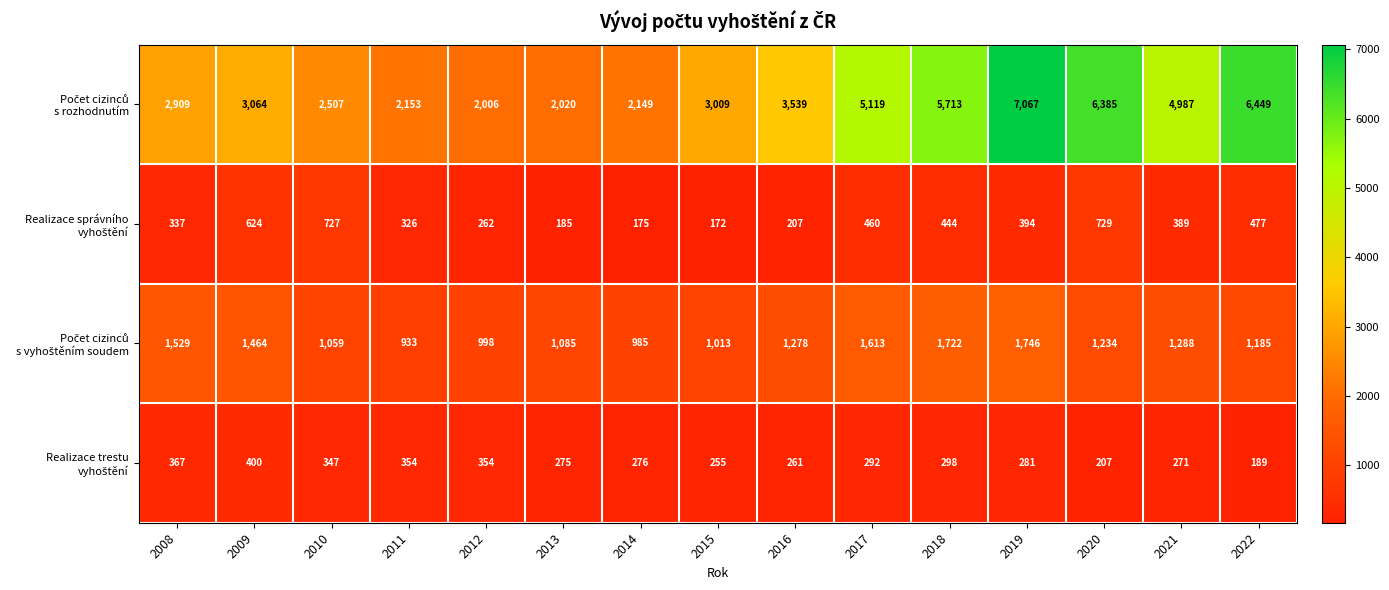

What is the difference between the highest and lowest values at 2013?

1835